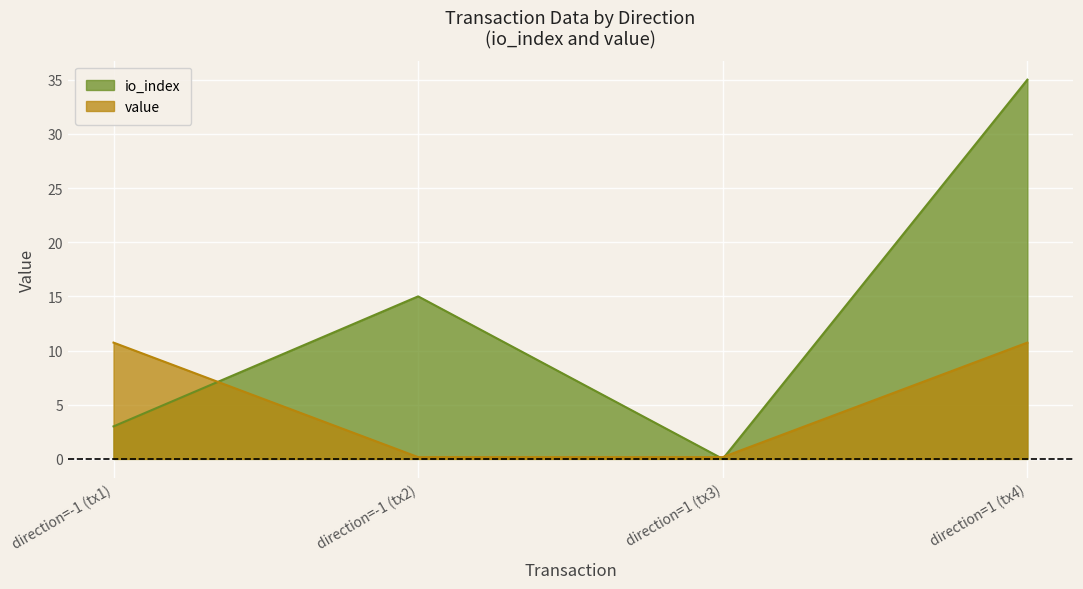

How many data points does each series have?

4